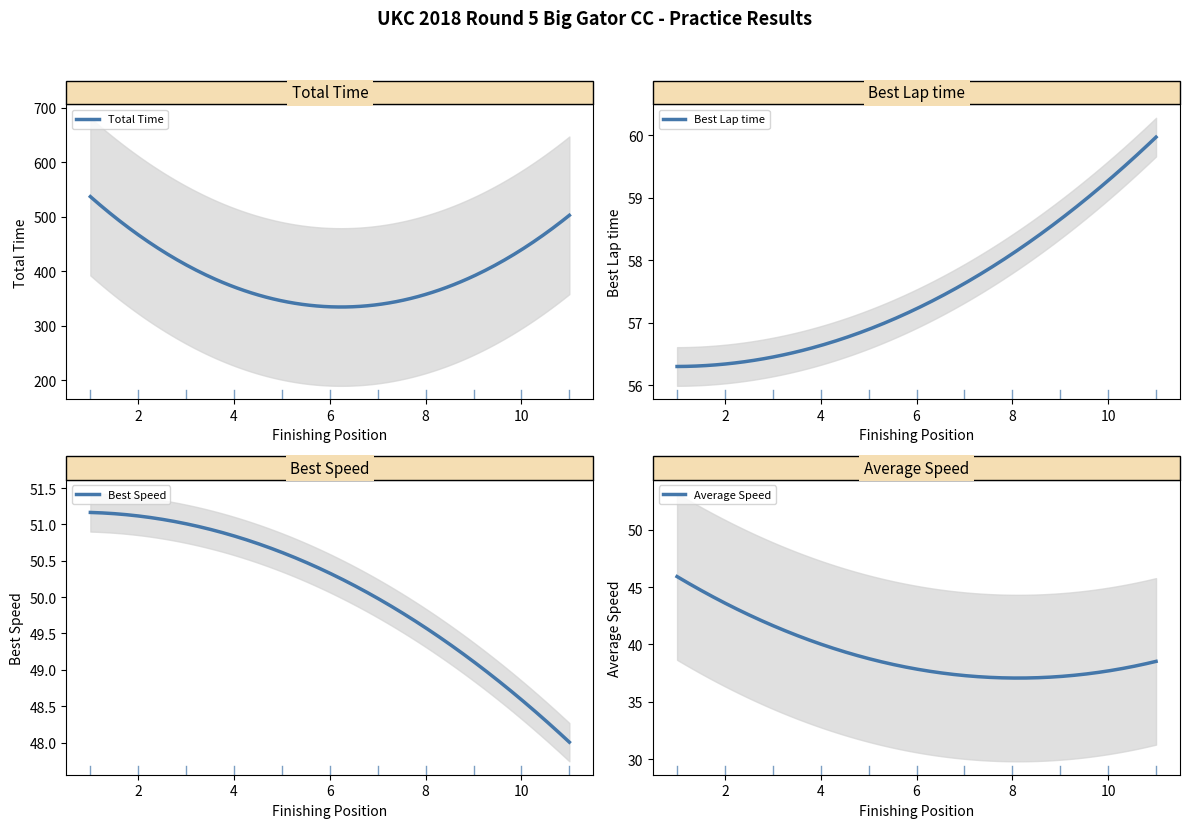

What is the maximum value for Total Time?

537.1